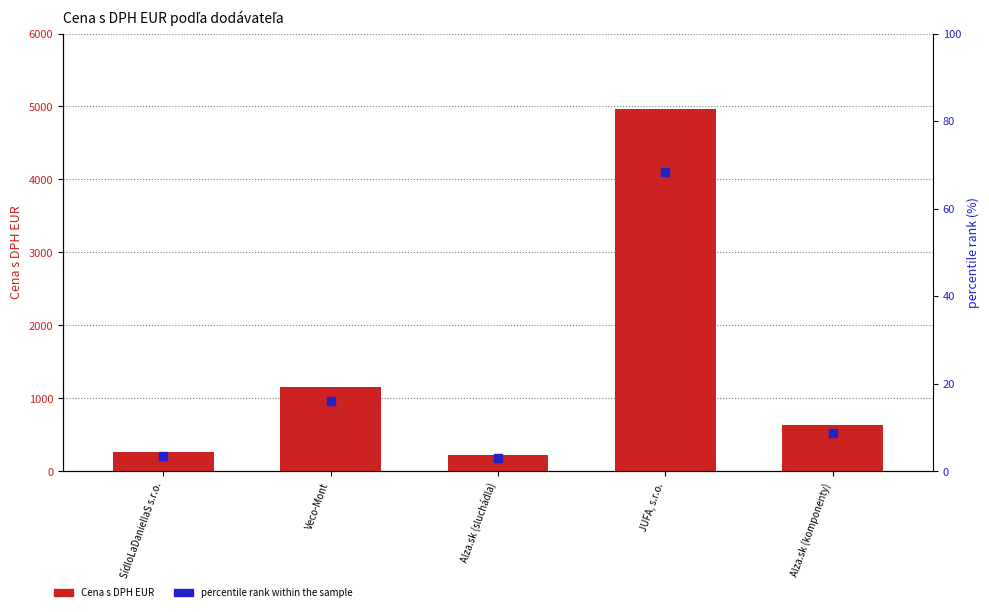

At how many categories does at least one series exceed 462?

3